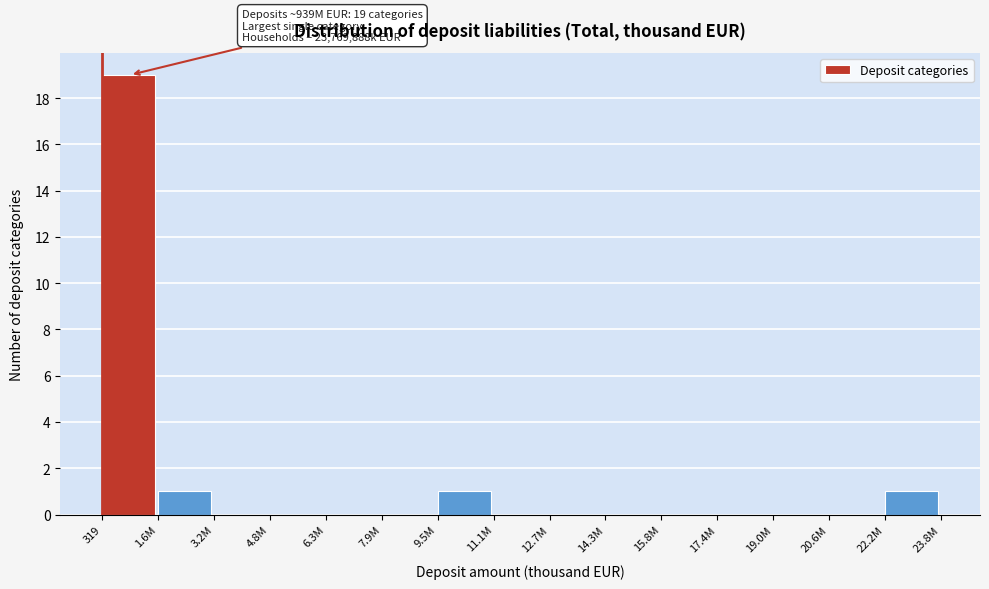

Reading left to right, what are all the values shown in this chart?

319=19	1.6M=1	3.2M=0	4.8M=0	6.3M=0	7.9M=0	9.5M=1	11.1M=0	12.7M=0	14.3M=0	15.8M=0	17.4M=0	19.0M=0	20.6M=0	22.2M=1